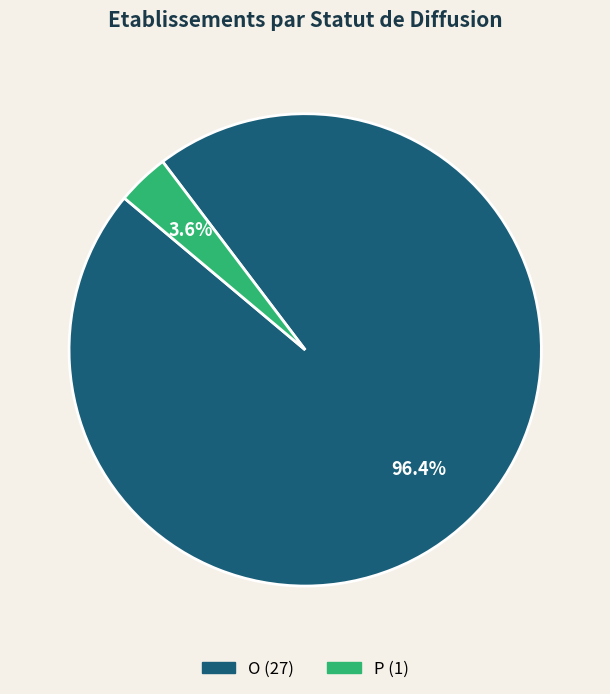

What is the total percentage of O and P?

100.0%